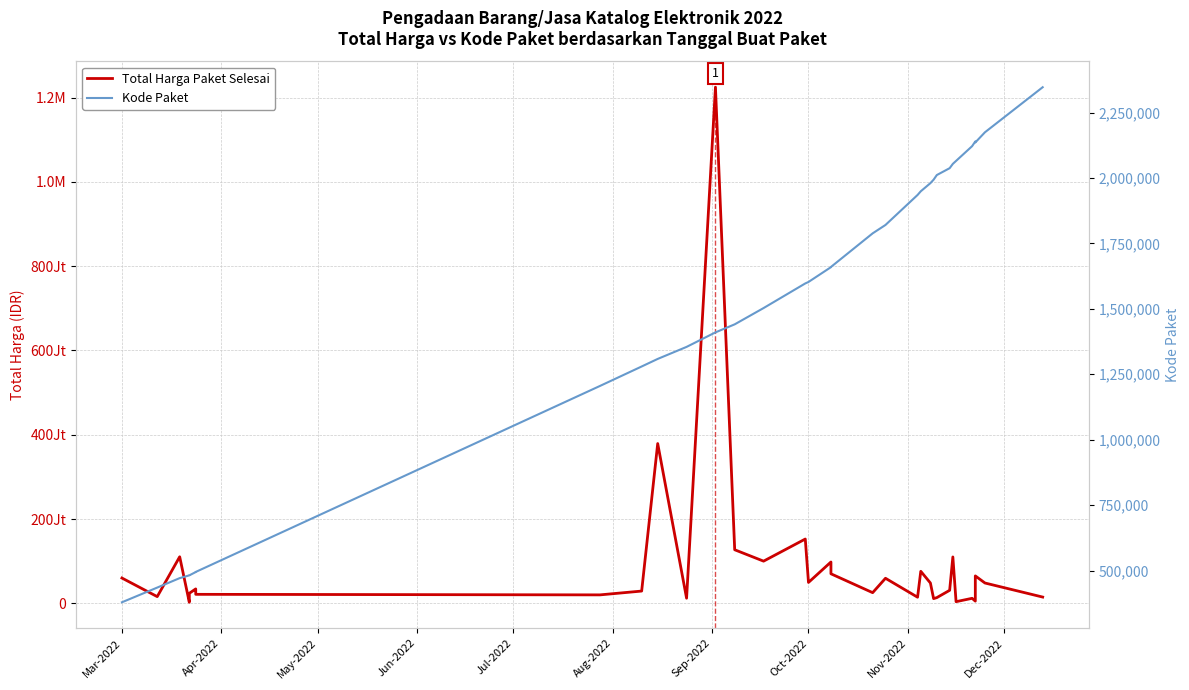

True or false: Kode Paket has a value of 507879 at 13.

False